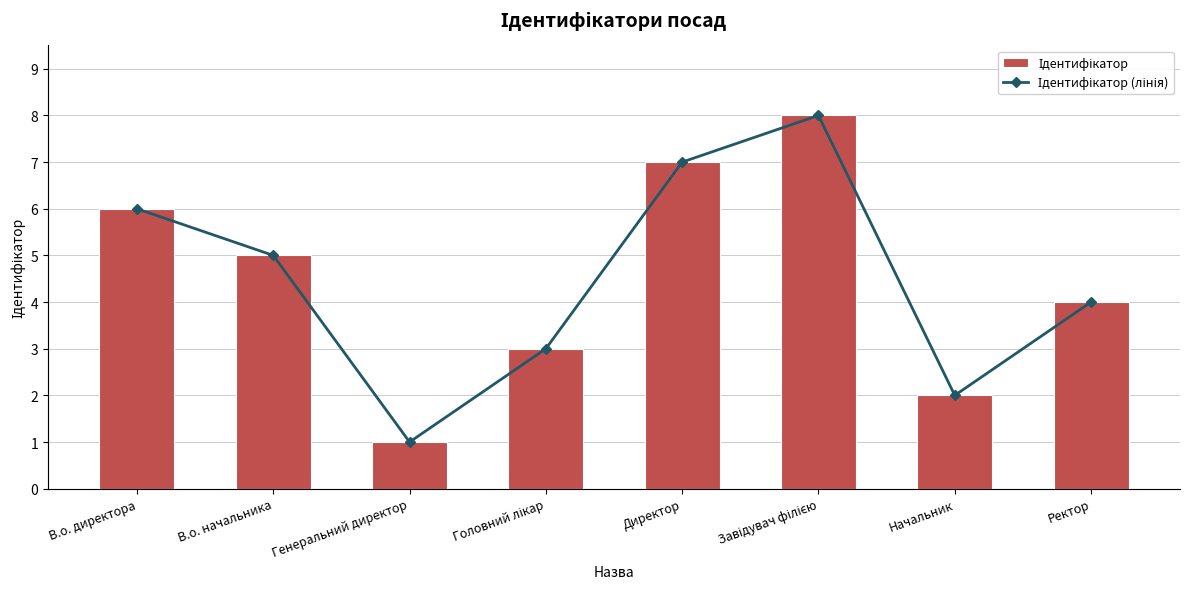

Which series has the largest total across all categories?

Ідентифікатор